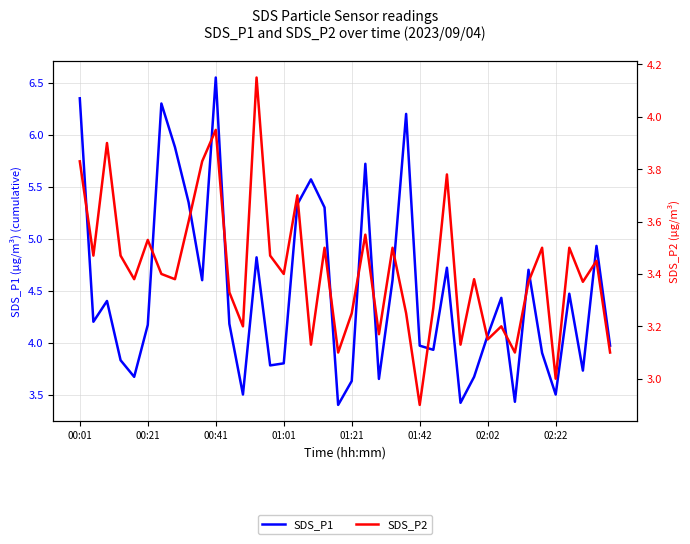

Between 17 and 24, which is larger?

24